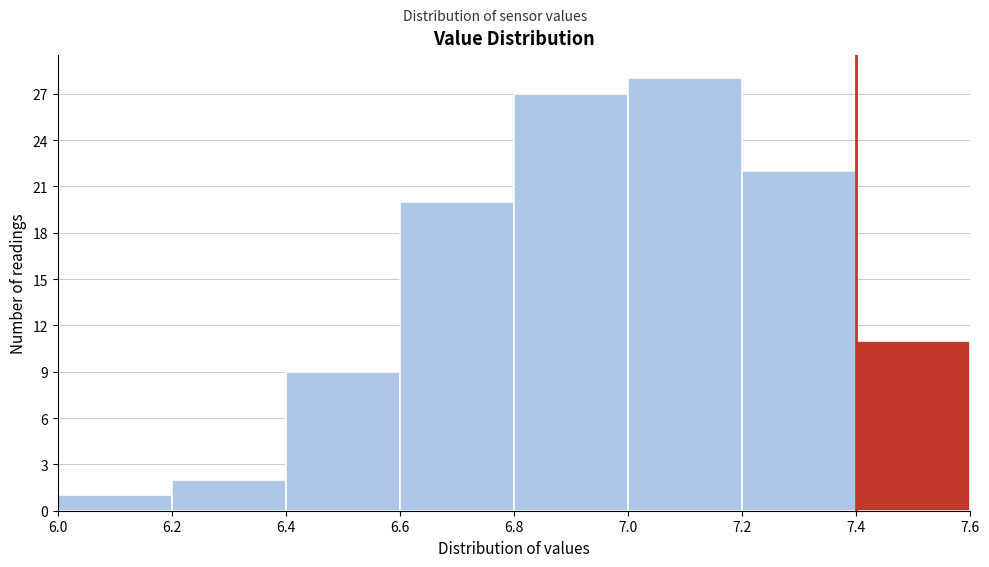

Reading left to right, transcribe this chart: for each bar, give the range it covers on the x-axis and its height. The values are not printed on the chart, so give them approximately, as read against the axis.

6.0 to 6.2: 1
6.2 to 6.4: 2
6.4 to 6.6: 9
6.6 to 6.8: 20
6.8 to 7.0: 27
7.0 to 7.2: 28
7.2 to 7.4: 22
7.4 to 7.6: 11